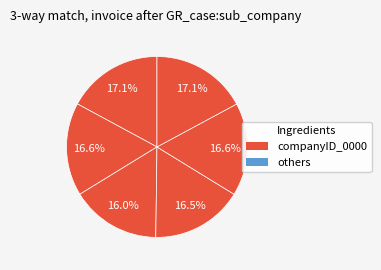

Count the number of slices in the pie.

6